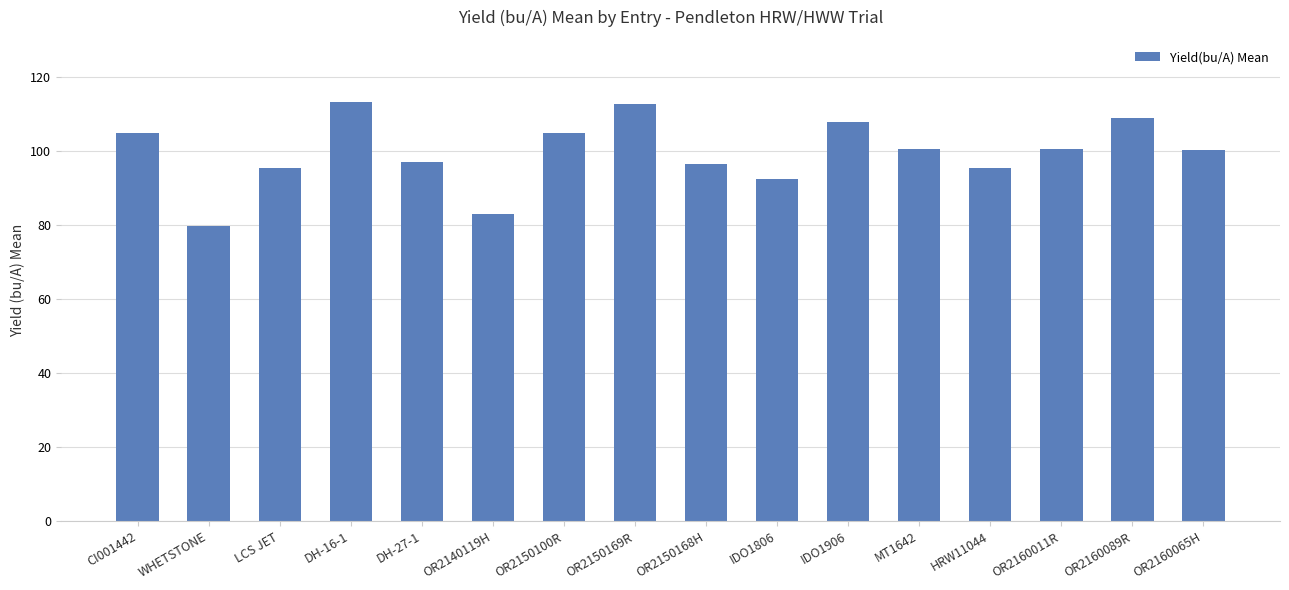

True or false: the data shows 100.3 at OR2160065H.

True